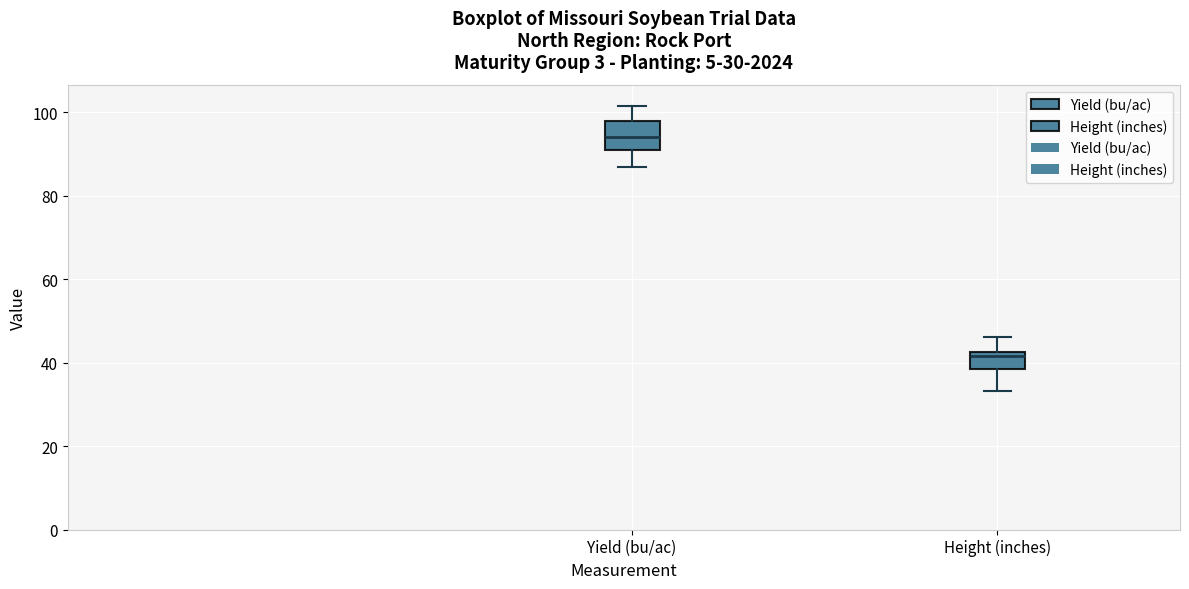

Which box's median line is the lowest?

Height (inches)